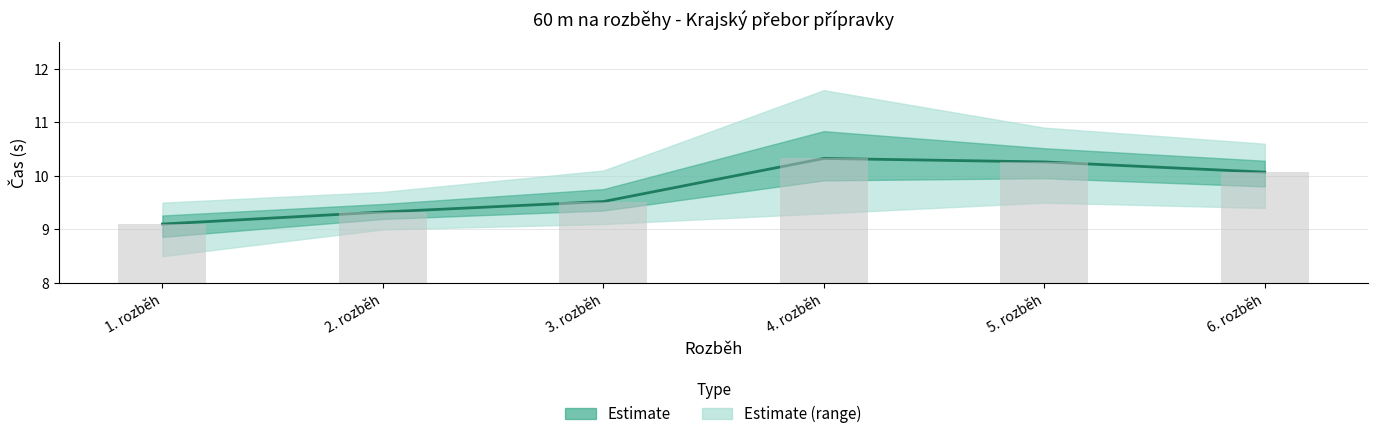

True or false: Average time has a value of 14.7 at 1. rozběh.

False